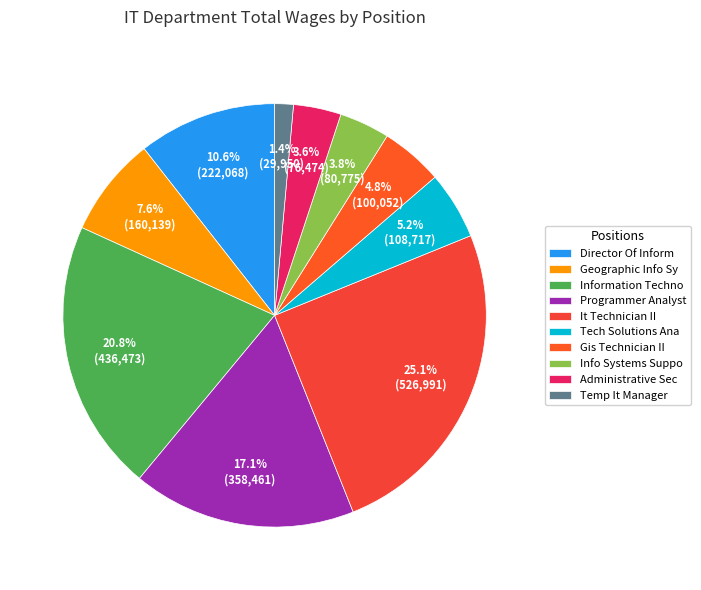

How many segments does this pie chart have?

10